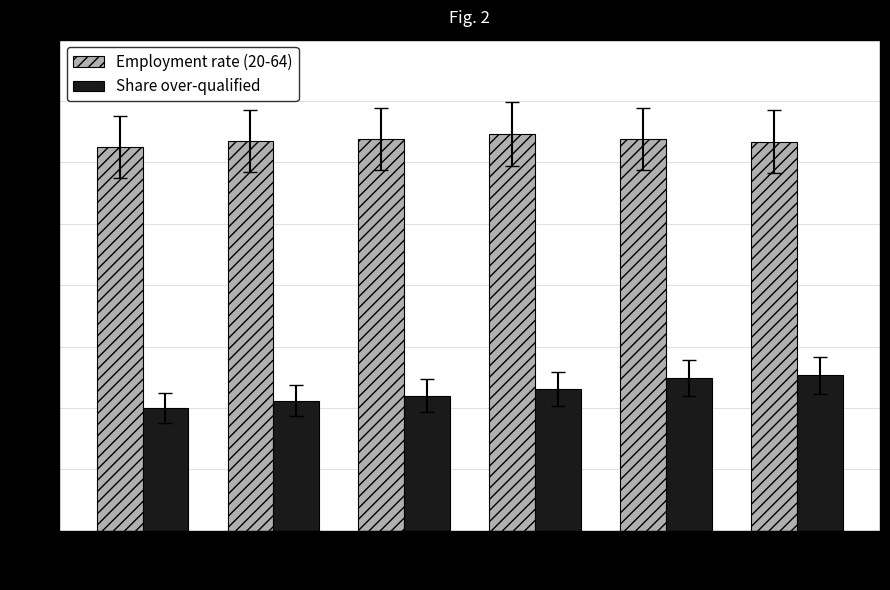

Is the value of Employment rate (20-64) at 2007 greater than the value of Share over-qualified at 2006?

Yes